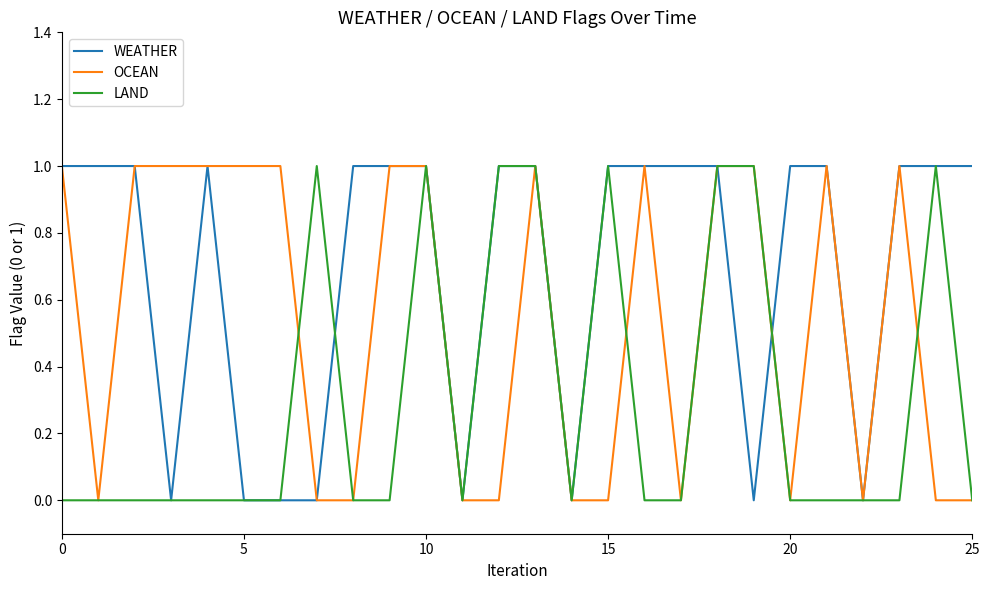

Rank the series by their average value, from highest to lowest.

WEATHER, OCEAN, LAND